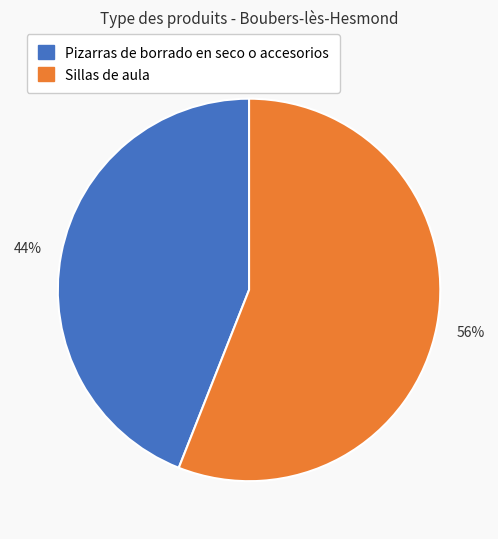

Which slice is the largest?

Sillas de aula